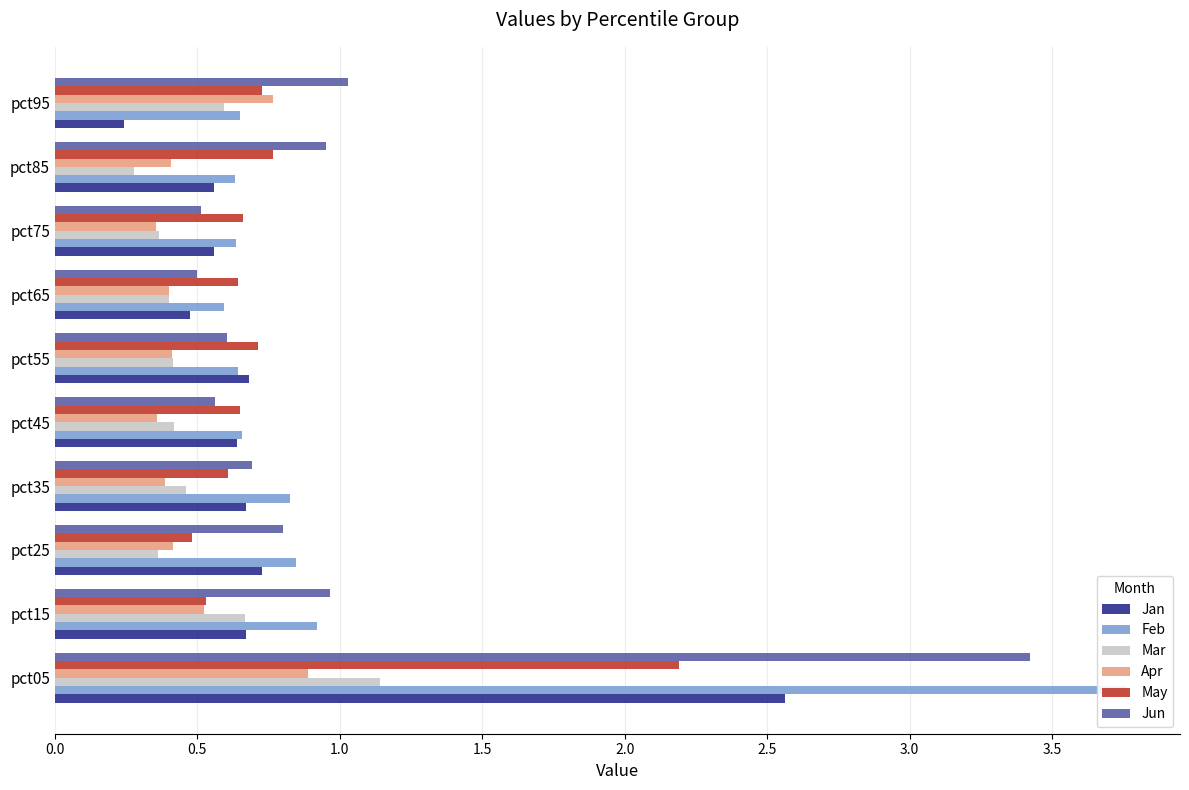

How many Apr values are between 0 and 1?

10